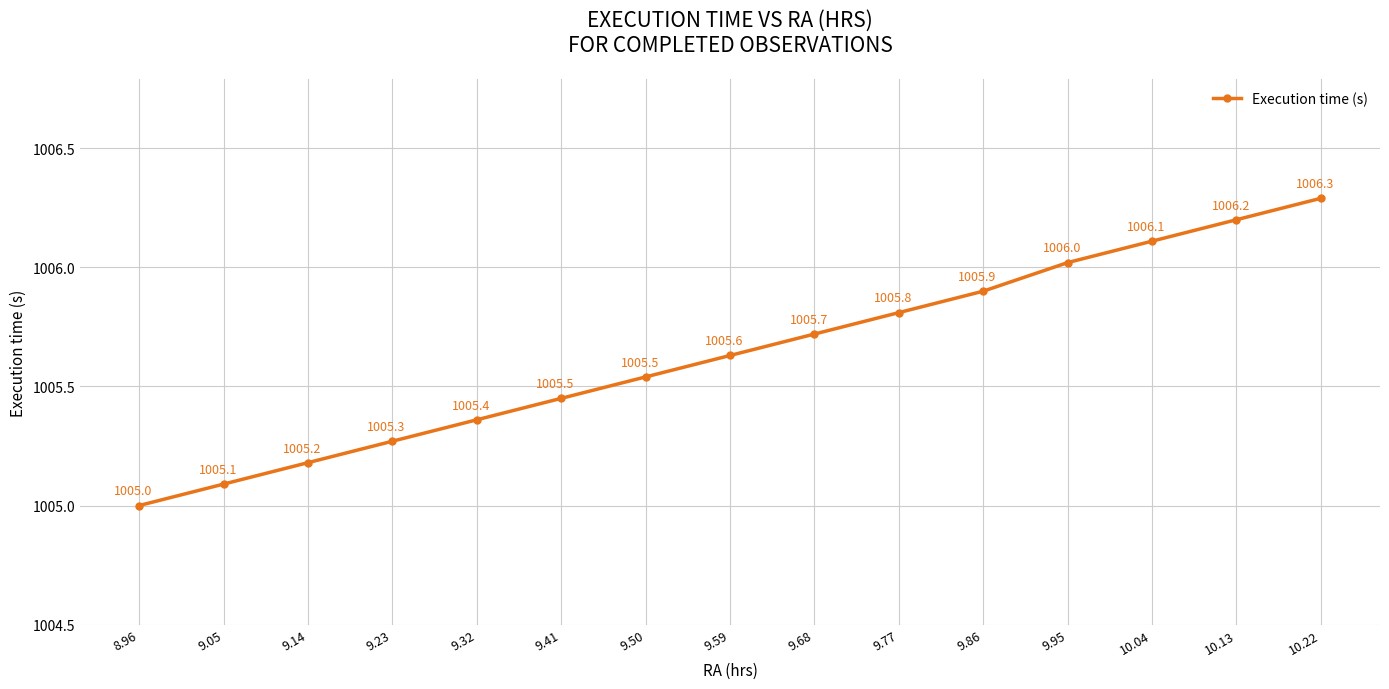

What is the value of the 9th point from the left?

1005.7